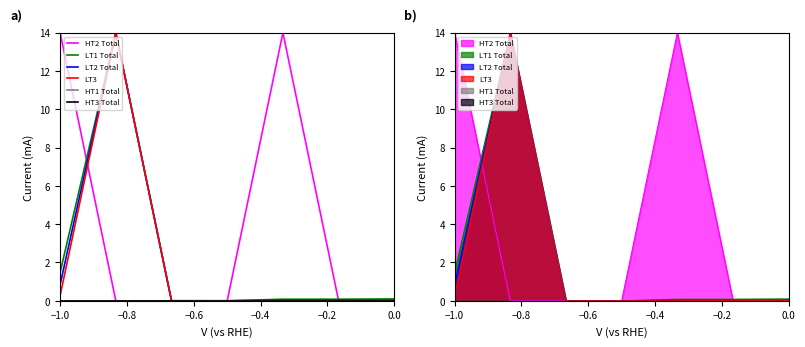

Which series has the largest range (max minus min)?

HT2 Total